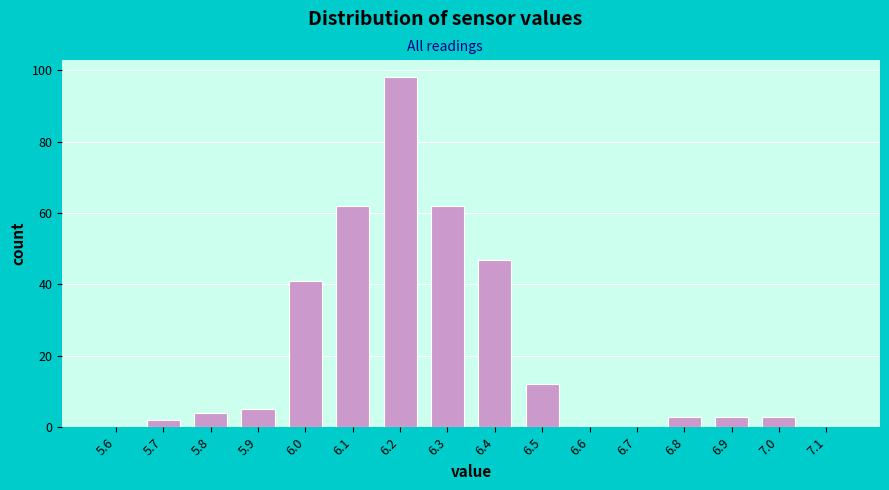

Reading left to right, extract all data points from this chart.

5.6=0	5.7=2	5.8=4	5.9=5	6.0=41	6.1=62	6.2=98	6.3=62	6.4=47	6.5=12	6.6=0	6.7=0	6.8=3	6.9=3	7.0=3	7.1=0